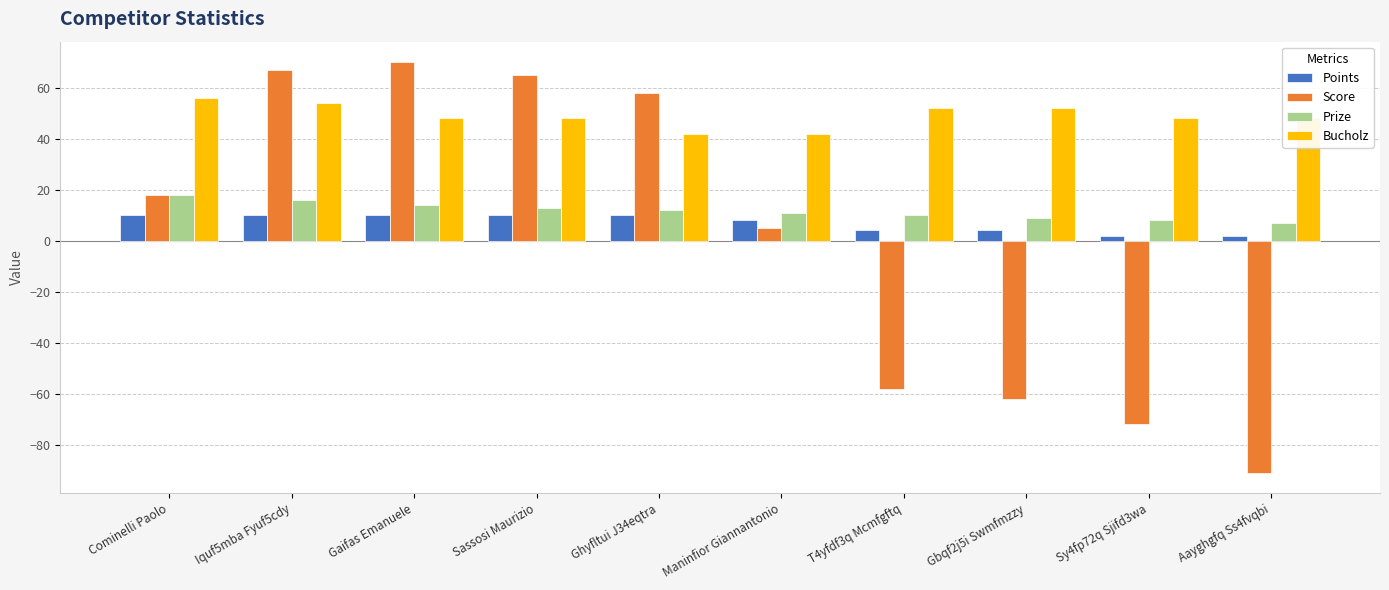

Count the Bucholz values in the range 48 to 52.

6